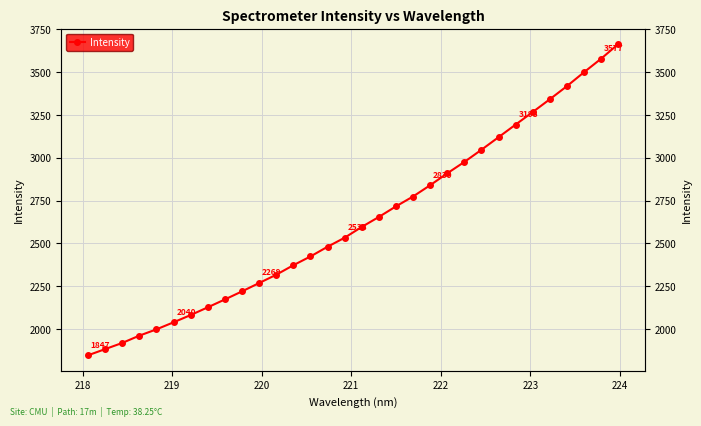

What is the smallest value displayed?

1847.5